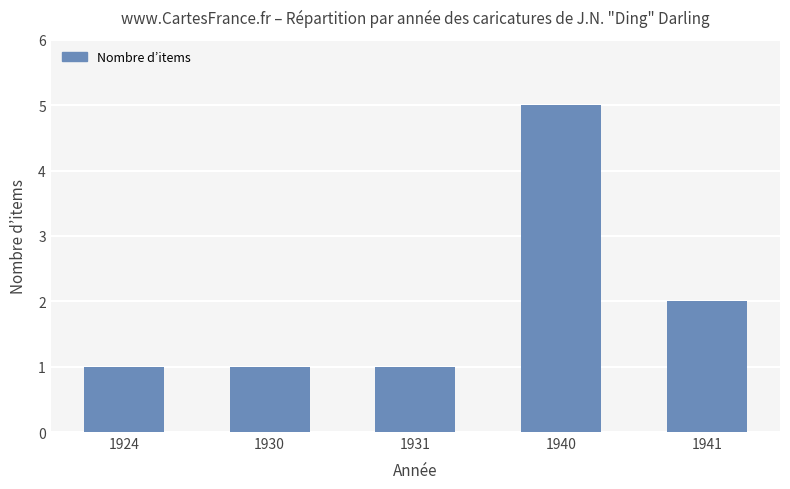

What is the ratio of the value at 1930 to the value at 1924?

1.0